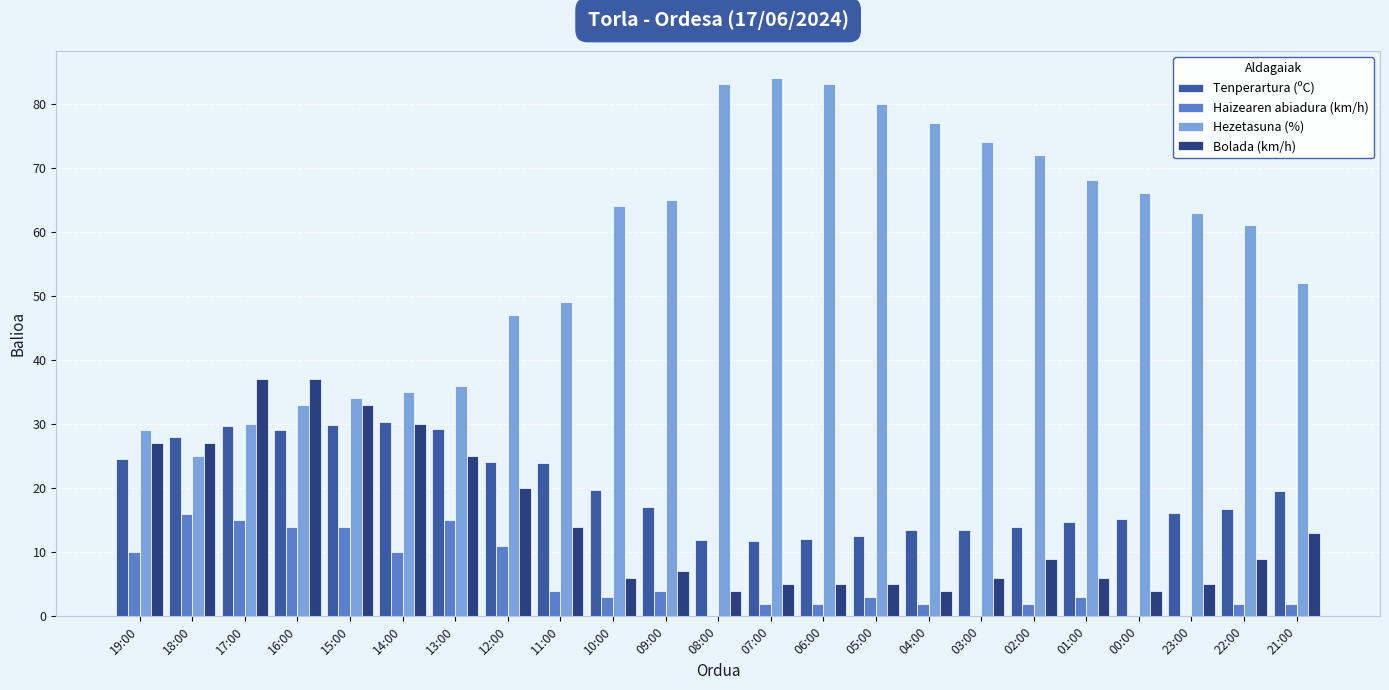

Read the Hezetasuna (%) value at 04:00.

77.0